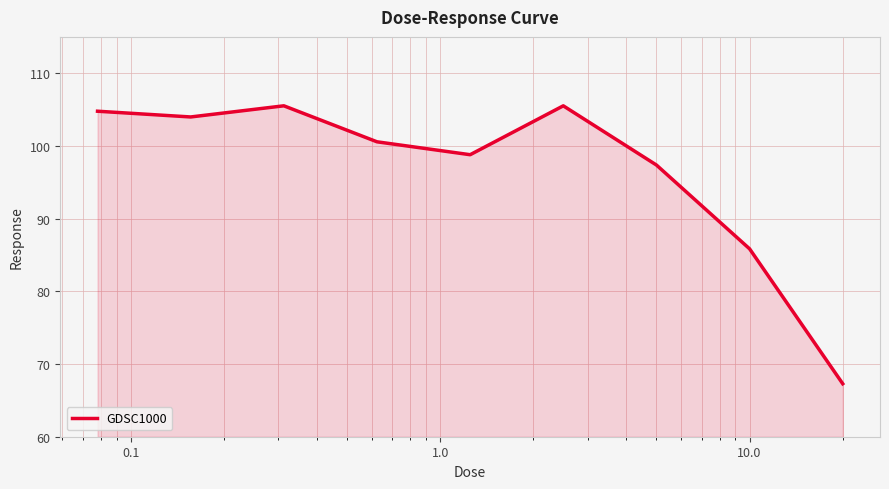

What is the difference between the second highest and second lowest values?

19.7